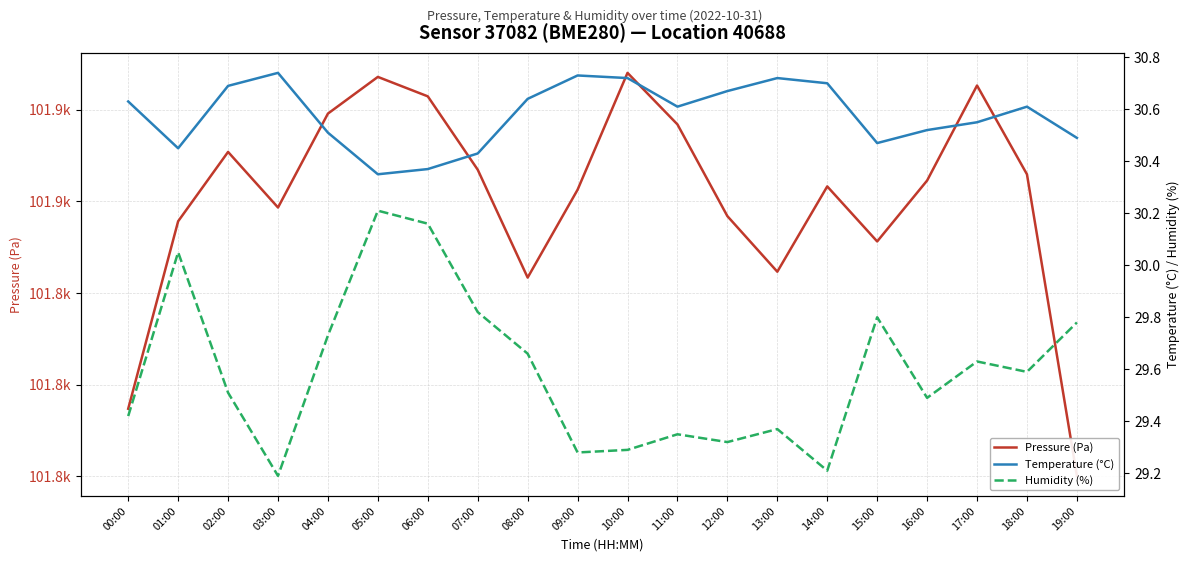

What is the label of the 3rd point from the right?

17:00